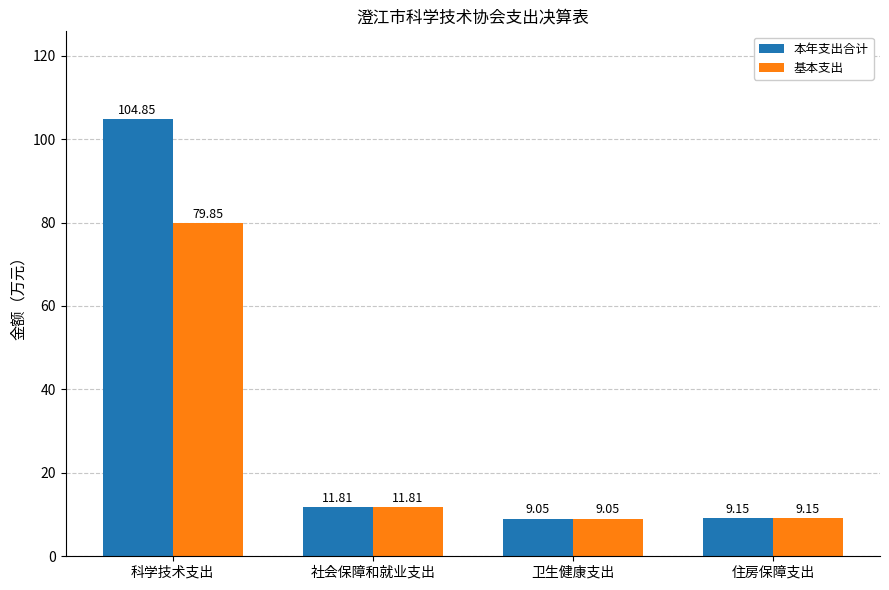

Which category has the highest value in the 基本支出 series?

科学技术支出